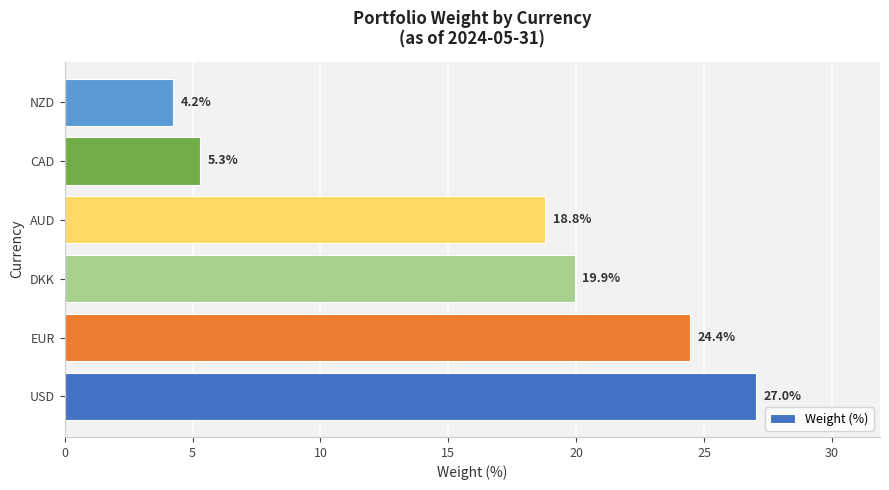

The value at DKK is 9.2. True or false?

False